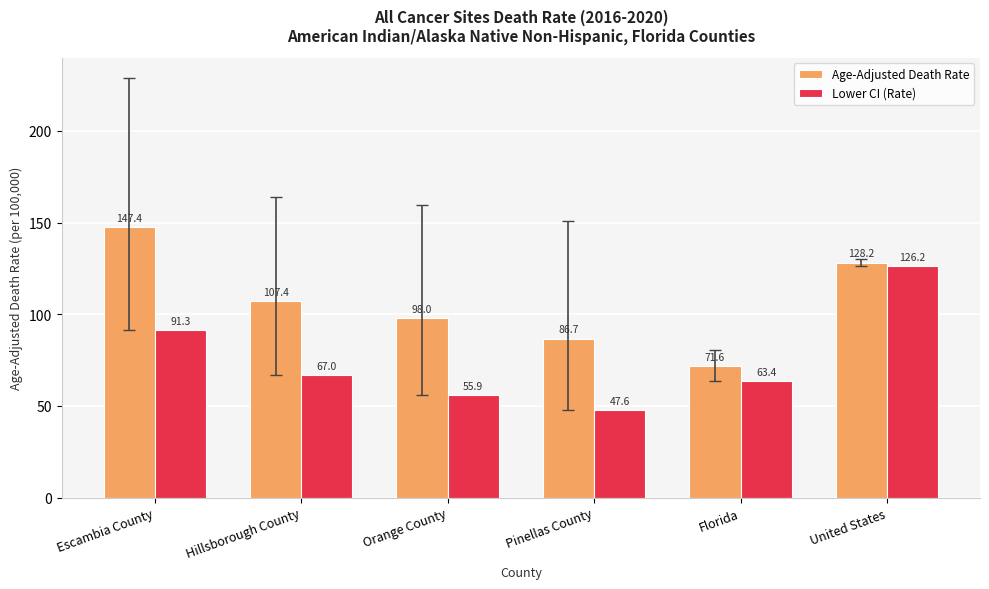

What is the spread (max minus min) of values at Orange County?

42.1